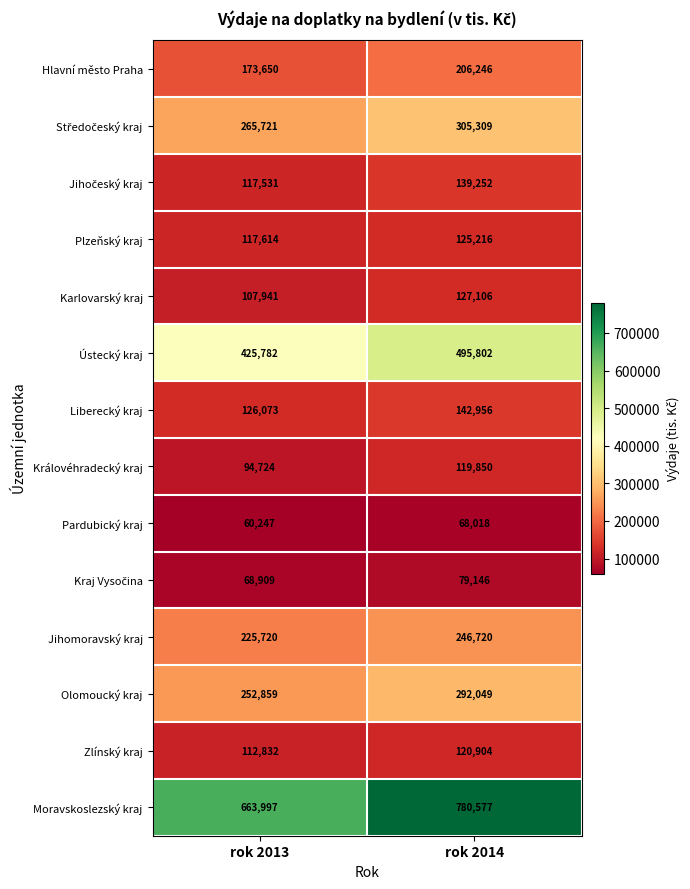

Which series has the widest spread of values?

Moravskoslezský kraj